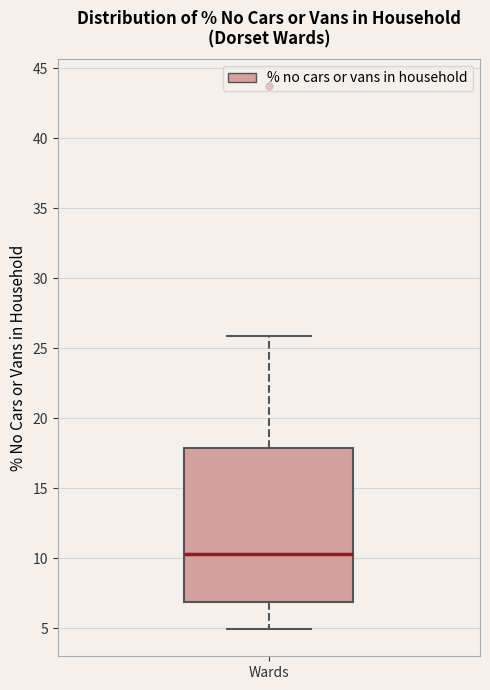

Transcribe this box plot: give where the median line is, the range the box spans, and where the two whiskers end, as read against the y-axis. The values are not printed on the chart, so give them approximately, as read against the axis.

median 10.5, box 7.0 to 18.0, whiskers 5.0 to 26.0